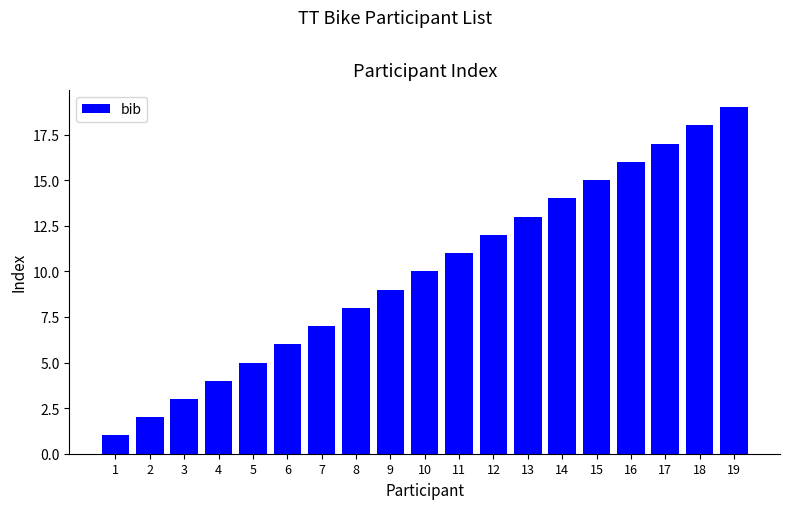

List the labels in order of value, smallest first.

1, 2, 3, 4, 5, 6, 7, 8, 9, 10, 11, 12, 13, 14, 15, 16, 17, 18, 19